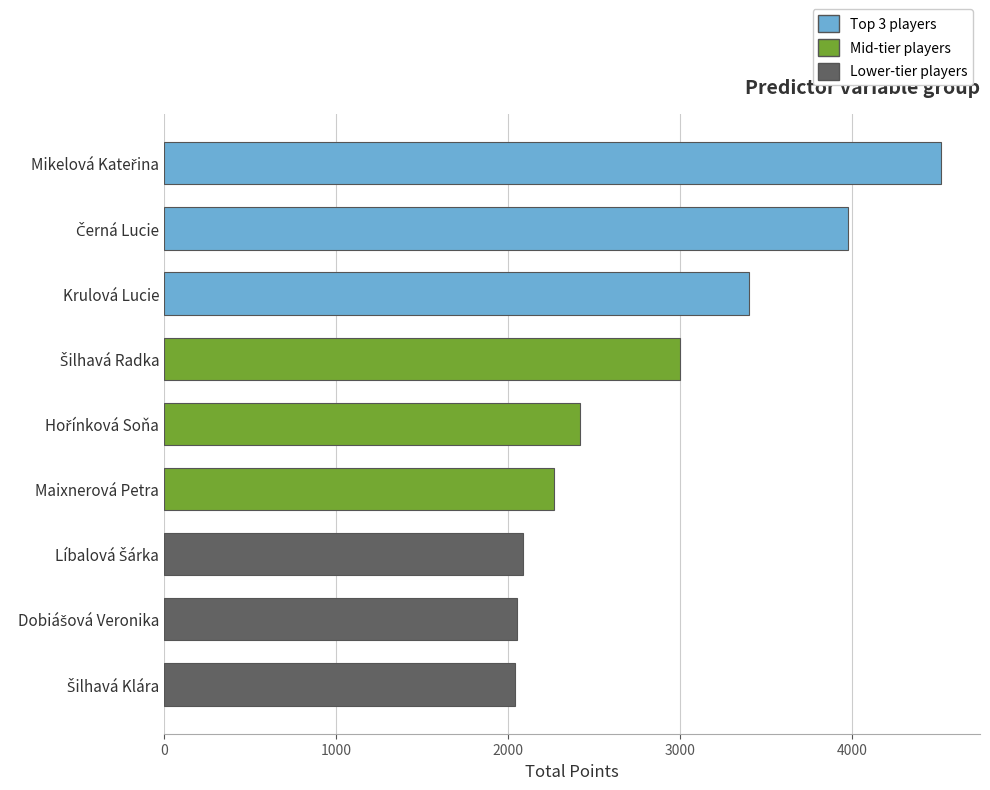

What is the smallest value displayed?

2040